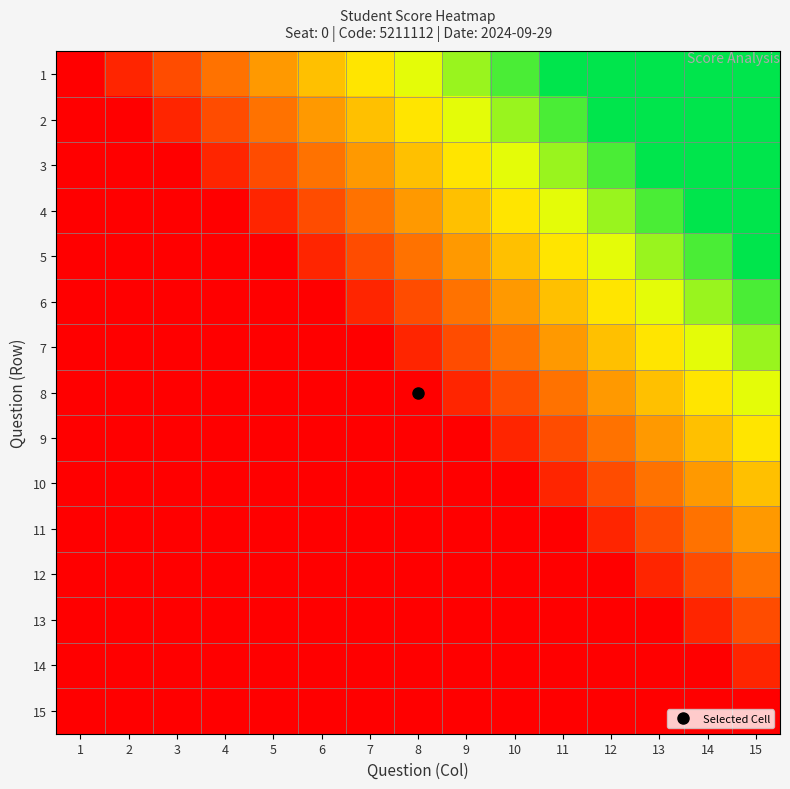

How many categories are shown in the chart?

15